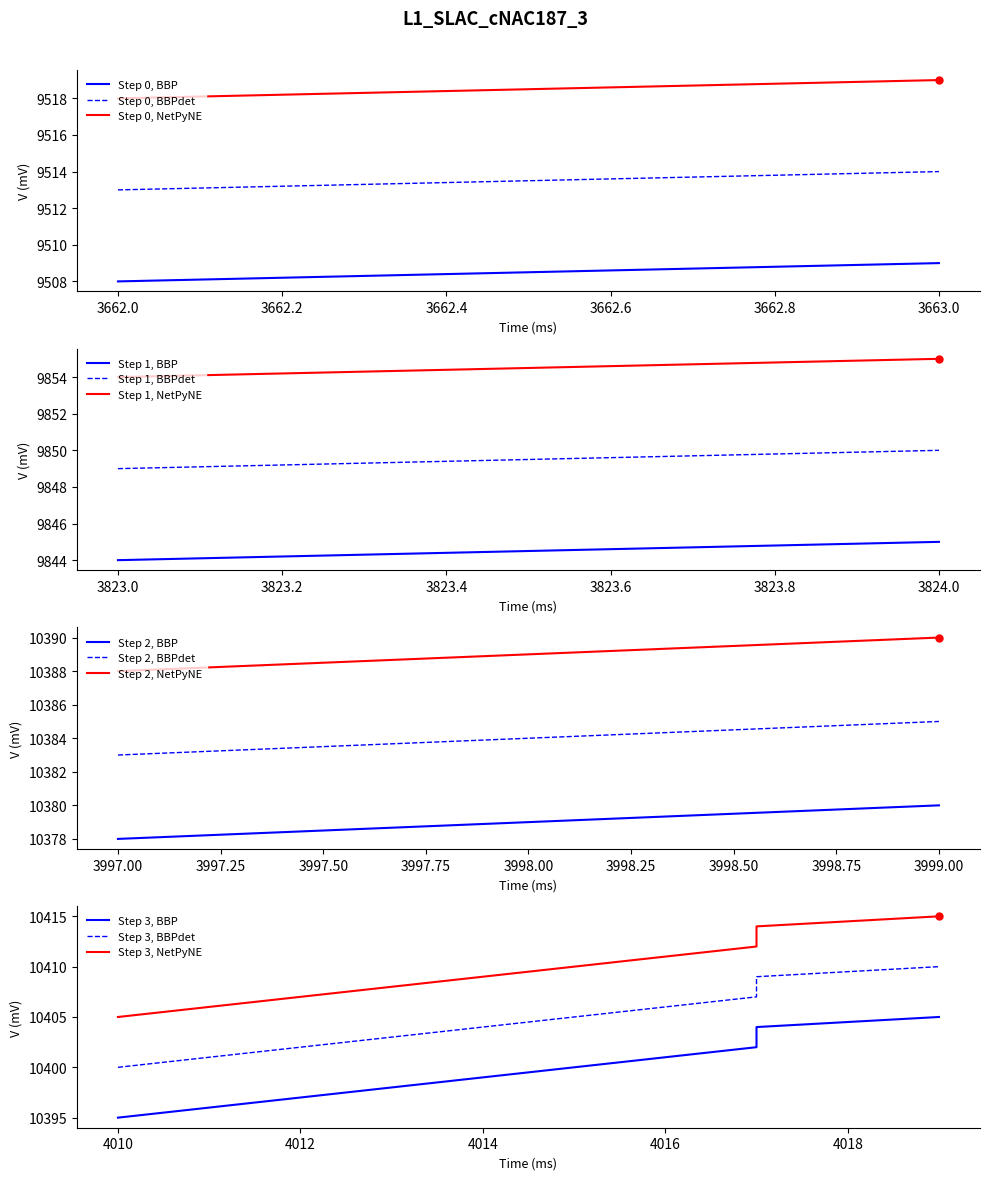

What is the smallest value displayed?

9508